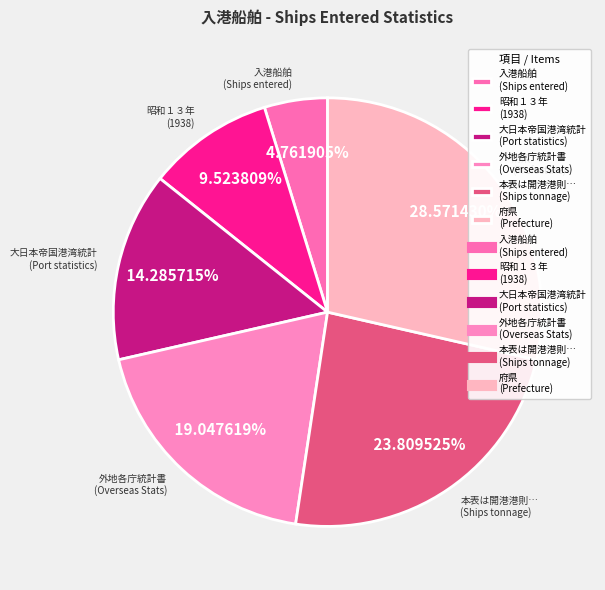

Between 入港船舶 (Ships entered) and 外地各庁統計書 (Overseas Stats), which is larger?

外地各庁統計書 (Overseas Stats)